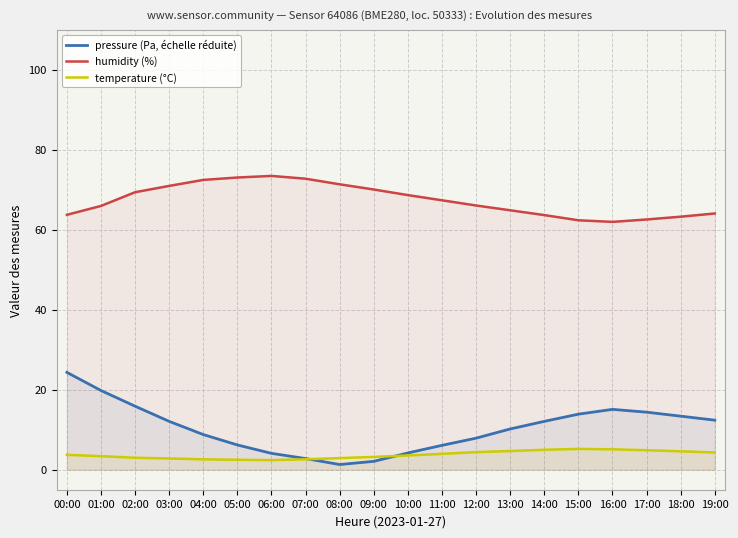

True or false: temperature (°C) and pressure (scaled) cross at least once.

True